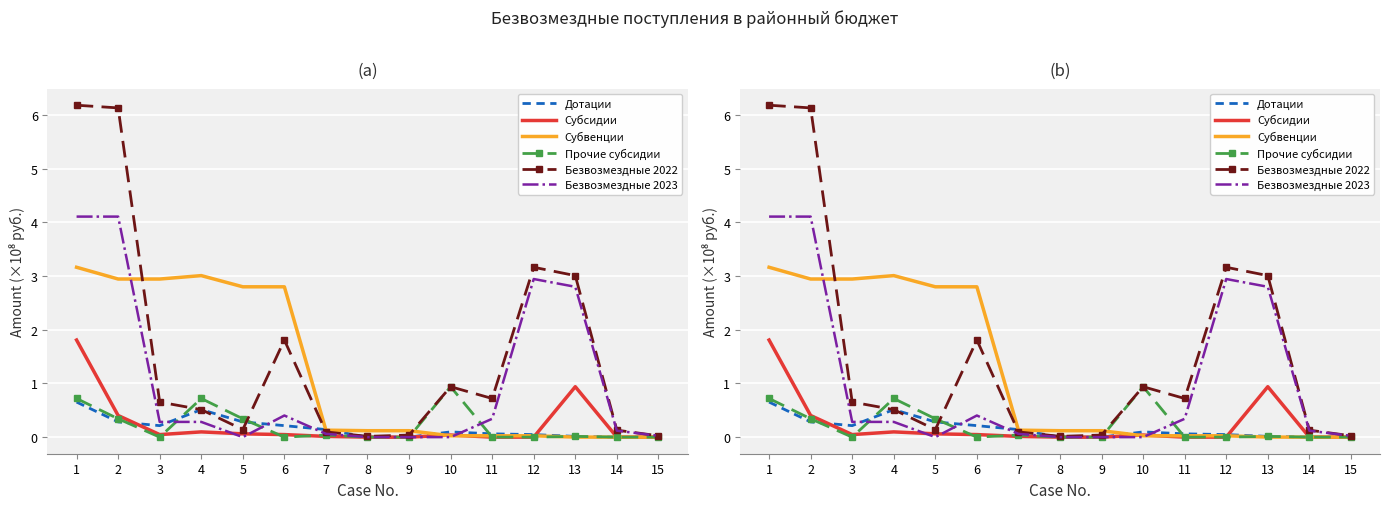

Where is the first local maximum for Субсидии?

4